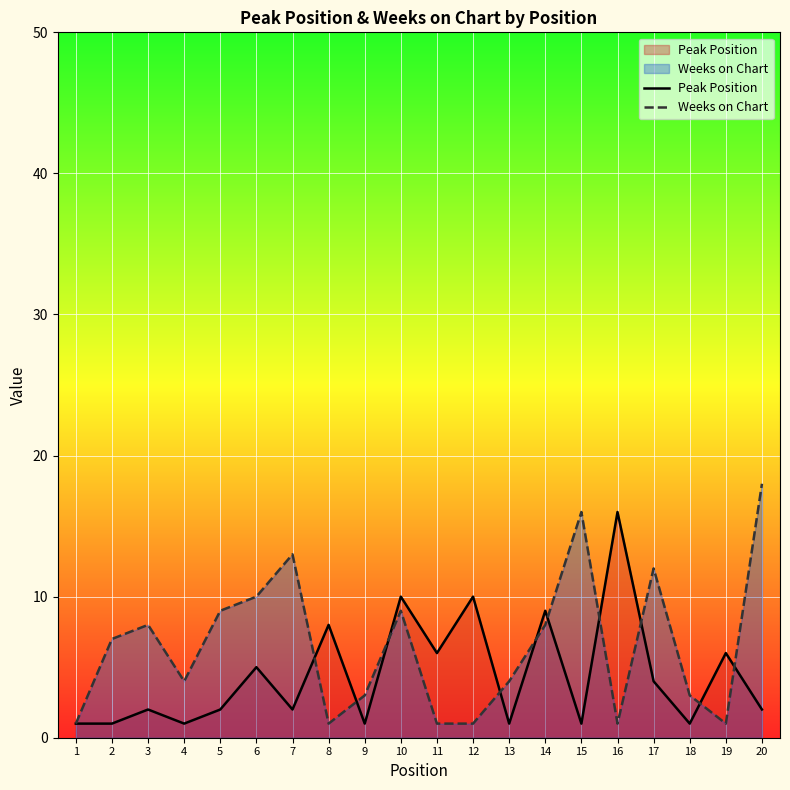

Reading right to left, extract all data points from this chart.

Peak Position: 20=2	19=6	18=1	17=4	16=16	15=1	14=9	13=1	12=10	11=6	10=10	9=1	8=8	7=2	6=5	5=2	4=1	3=2	2=1	1=1
Weeks on Chart: 20=18	19=1	18=3	17=12	16=1	15=16	14=8	13=4	12=1	11=1	10=9	9=3	8=1	7=13	6=10	5=9	4=4	3=8	2=7	1=1